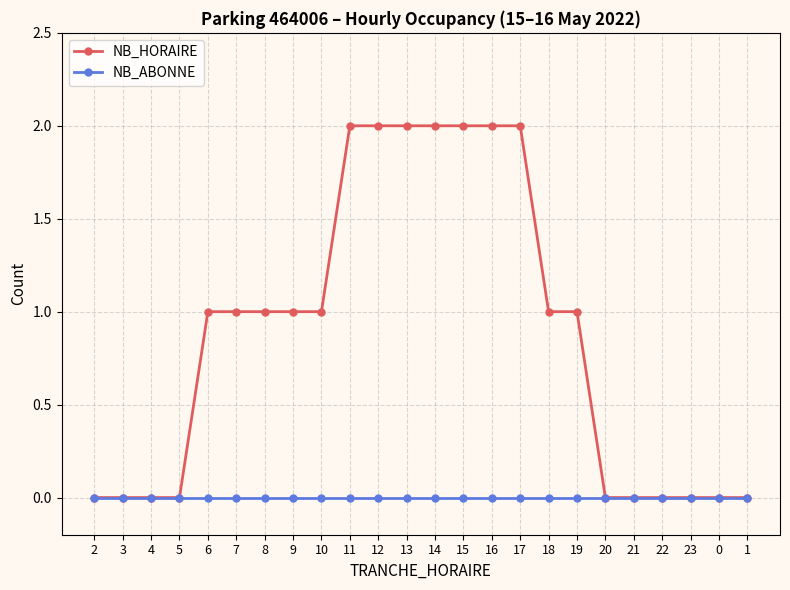

Is the value of NB_ABONNE at 11 greater than the value of NB_HORAIRE at 9?

No